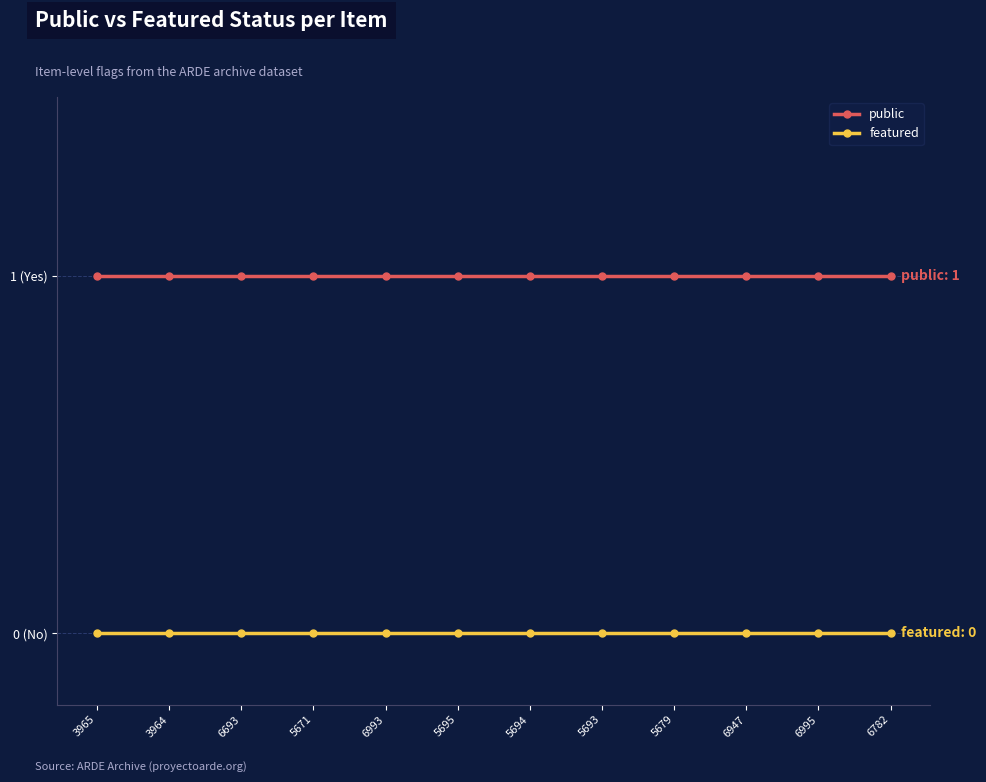

What is the value of the public point at the 2nd from the left?

1